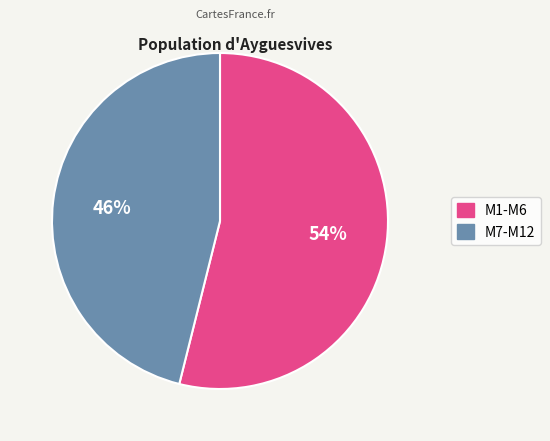

Which category has the biggest portion of the pie?

M1-M6